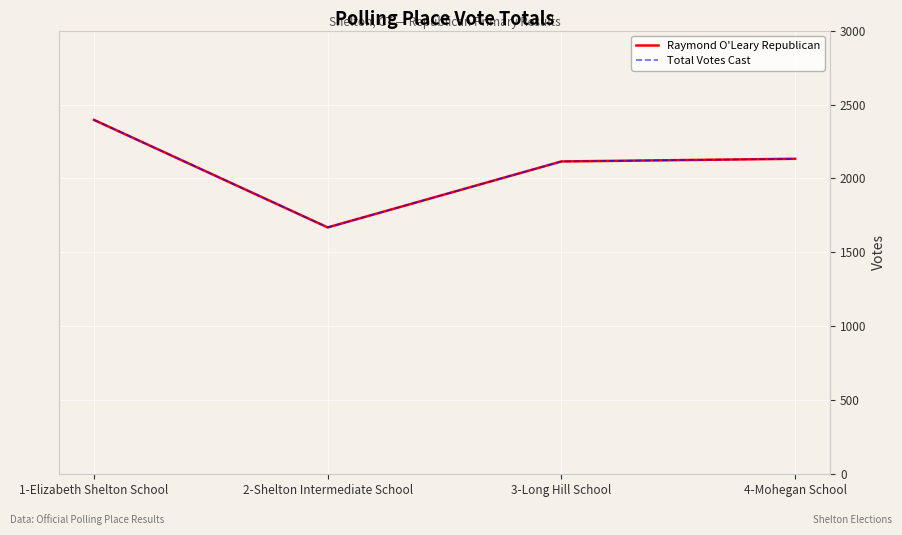

Does the chart display data point markers on the line(s)?

No